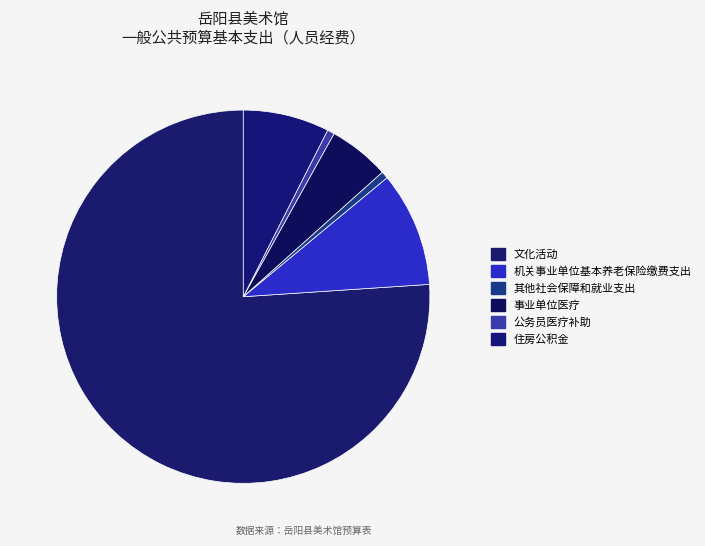

How many slices are in this pie chart?

6